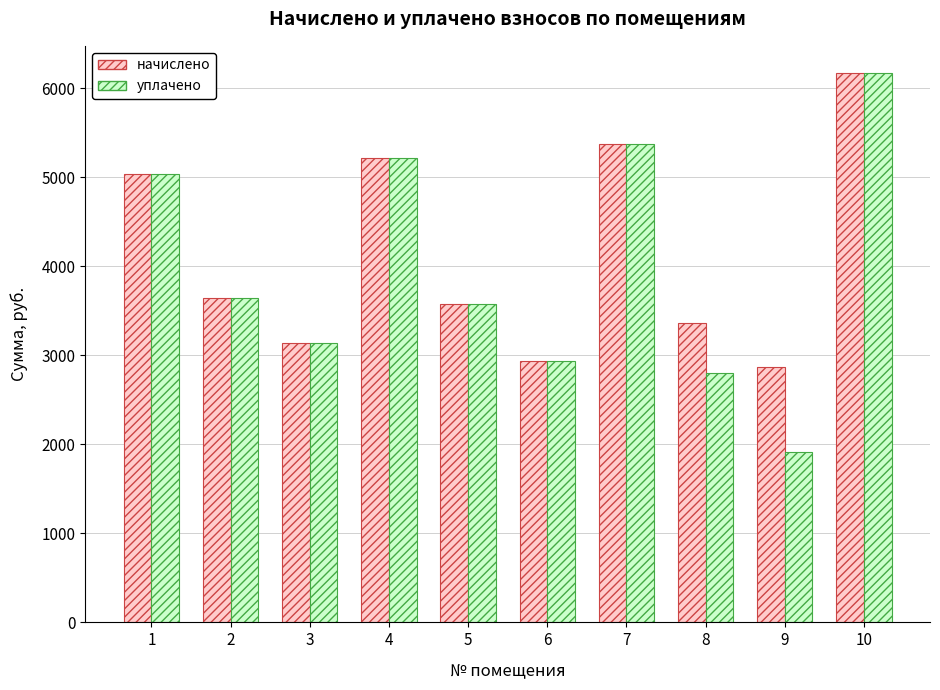

Reading left to right, what are all the values shown in this chart?

начислено: 1=5034.2	2=3643.2	3=3138.1	4=5216.4	5=3577.0	6=2939.4	7=5373.7	8=3361.7	9=2864.9	10=6168.6
уплачено: 1=5034.2	2=3643.2	3=3138.1	4=5216.4	5=3577.0	6=2939.4	7=5373.7	8=2801.4	9=1909.9	10=6168.6